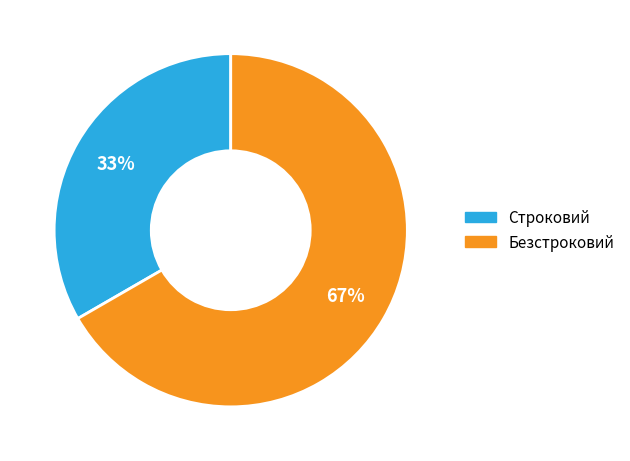

What is the smallest slice in the pie chart?

Строковий